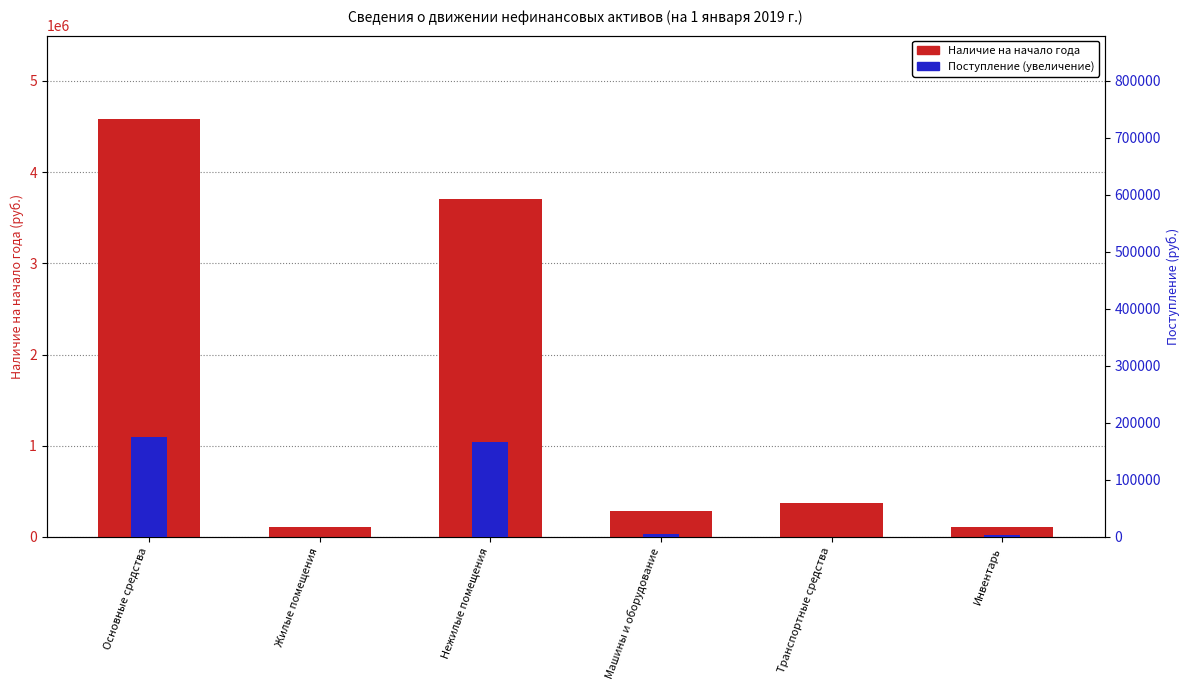

What is the label of the 2nd bar from the left?

Жилые помещения